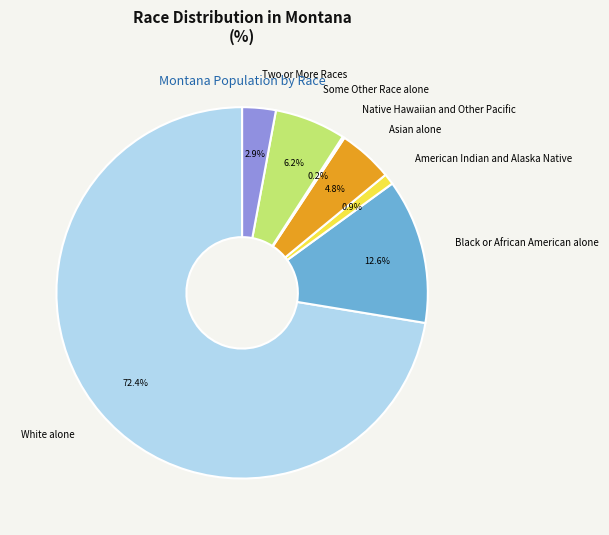

Combined, what portion of the pie is White alone and Black or African American alone?

85.0%